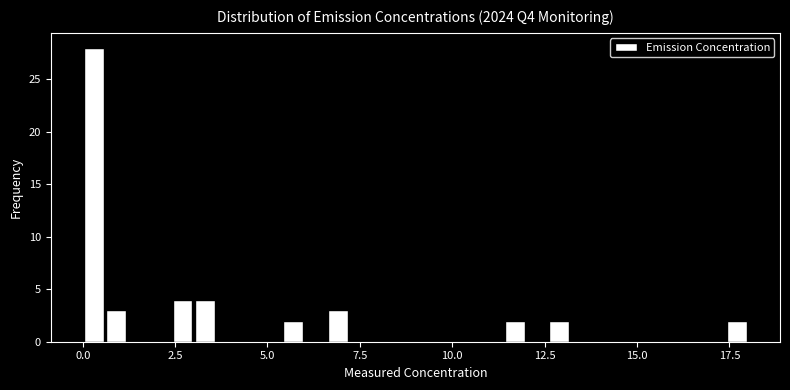

Read against the x-axis, roughly where is the centre of the tallest bar?

0.5